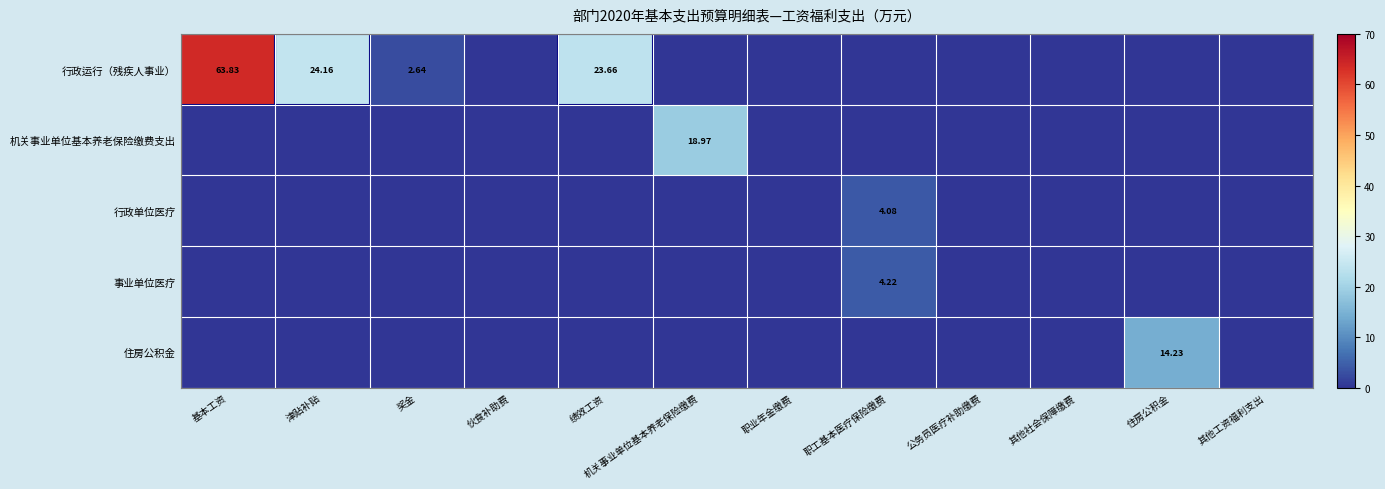

List the labels in order of 住房公积金 value, largest first.

住房公积金, 基本工资, 津贴补贴, 奖金, 伙食补助费, 绩效工资, 机关事业单位基本养老保险缴费, 职业年金缴费, 职工基本医疗保险缴费, 公务员医疗补助缴费, 其他社会保障缴费, 其他工资福利支出